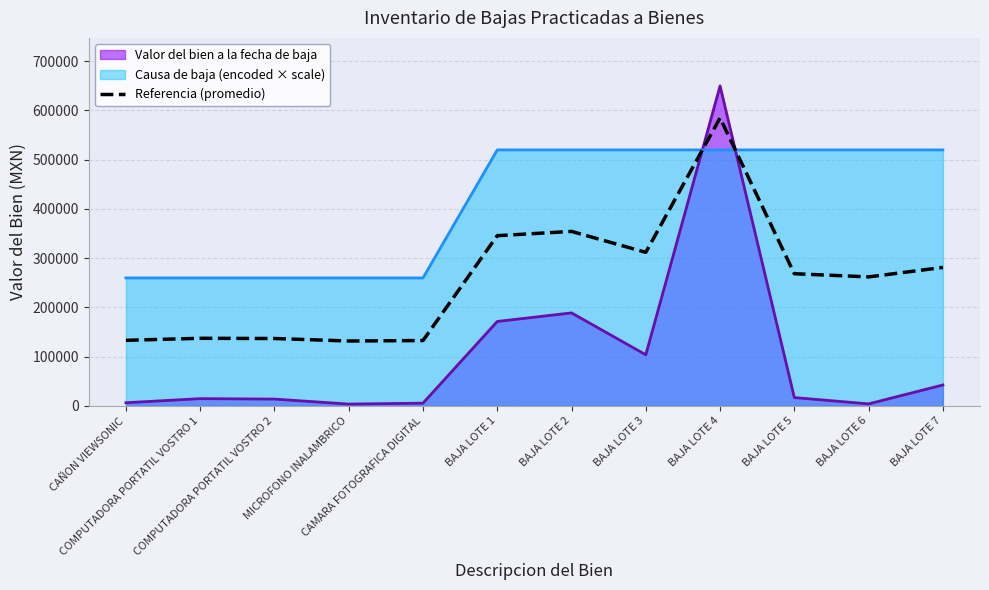

What is the difference between the maximum and minimum values in the Valor del bien a la fecha de baja series?

645980.2